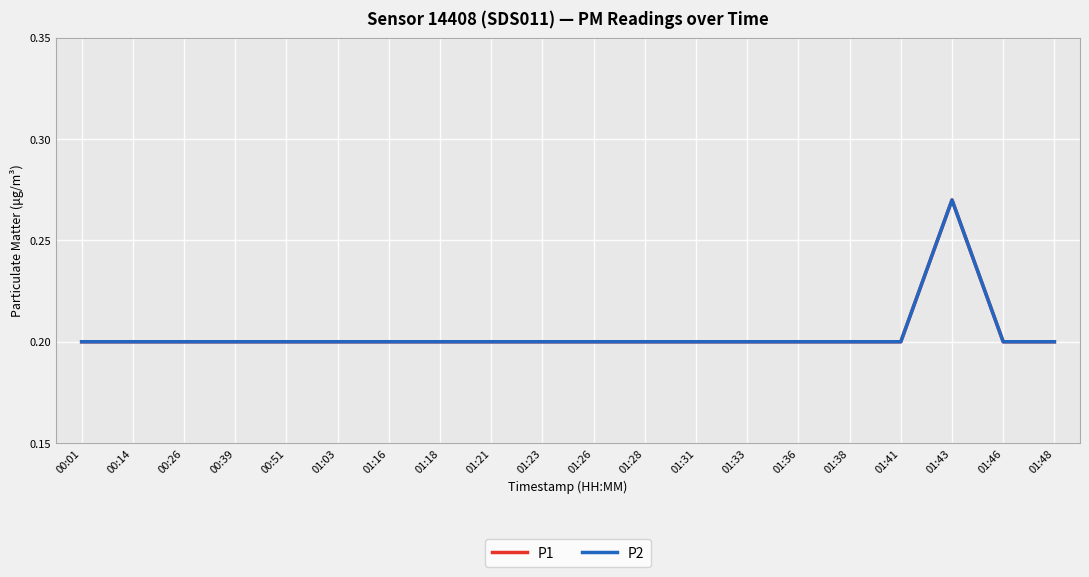

What is the difference between the maximum and minimum values in the P2 series?

0.1